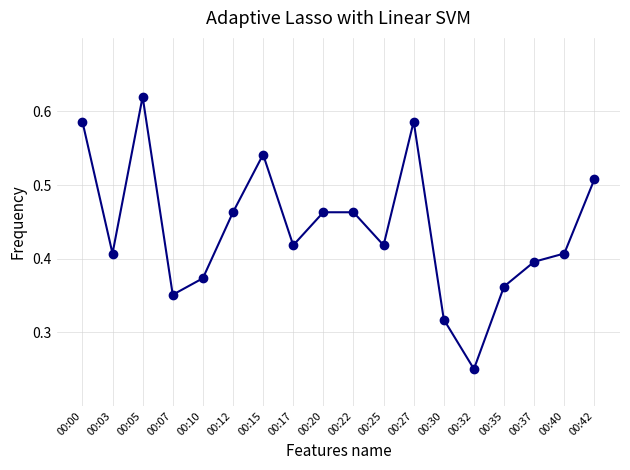

The chart shows a value of 0.2 at 00:42. True or false?

False